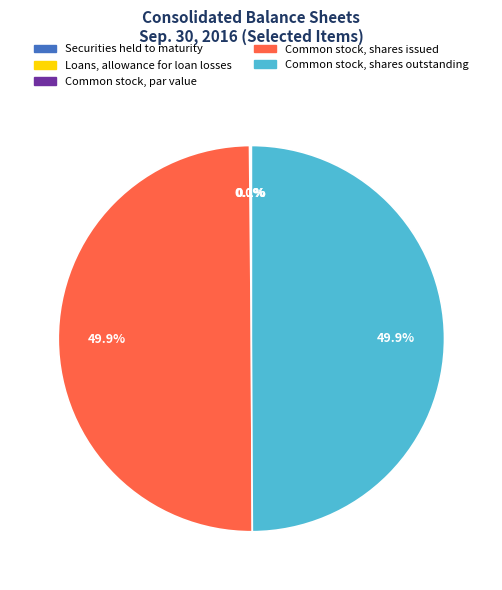

Do Common stock, shares issued and Common stock, shares outstanding together represent more than half of the pie?

Yes